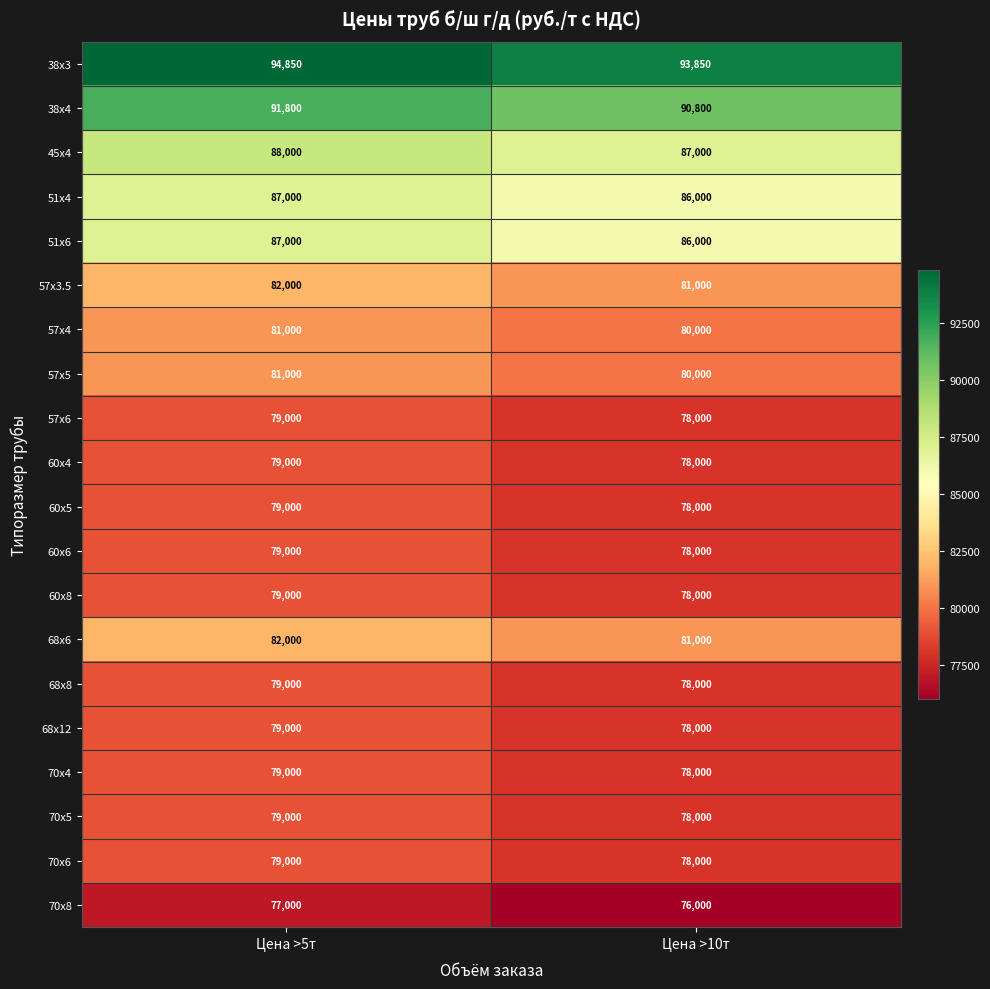

List the labels in order of 60x5 value, largest first.

Цена >5т, Цена >10т